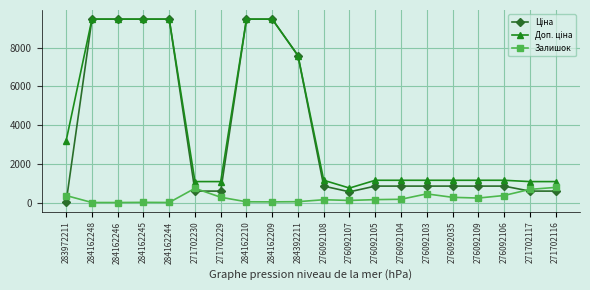

What is the difference between the highest and lowest values at 271702230?

491.7